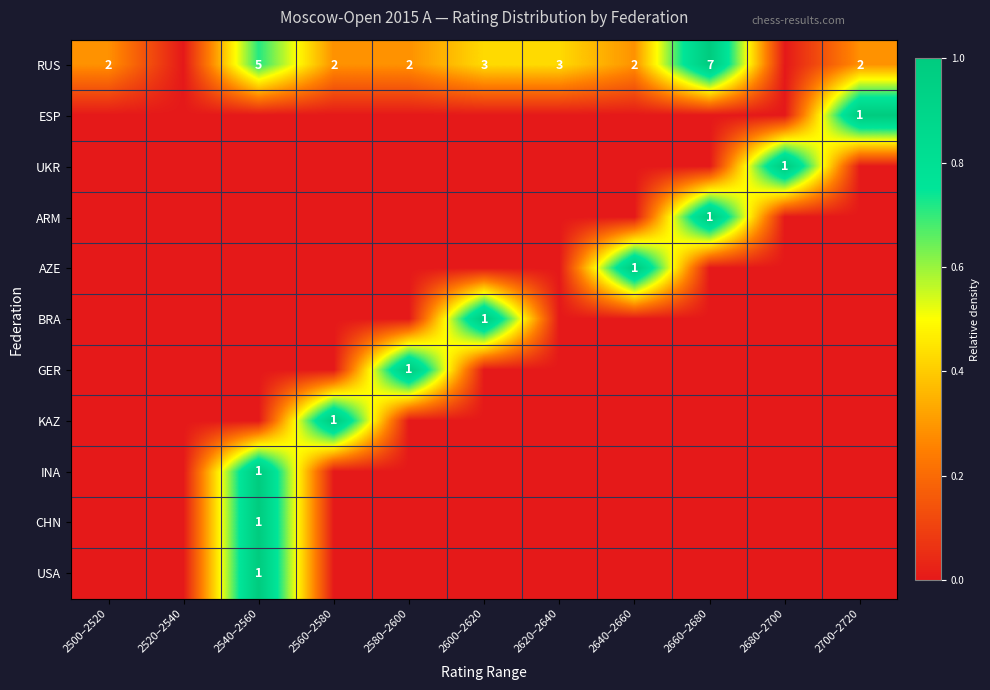

Is it true that GER equals 1 at 2580–2600?

True